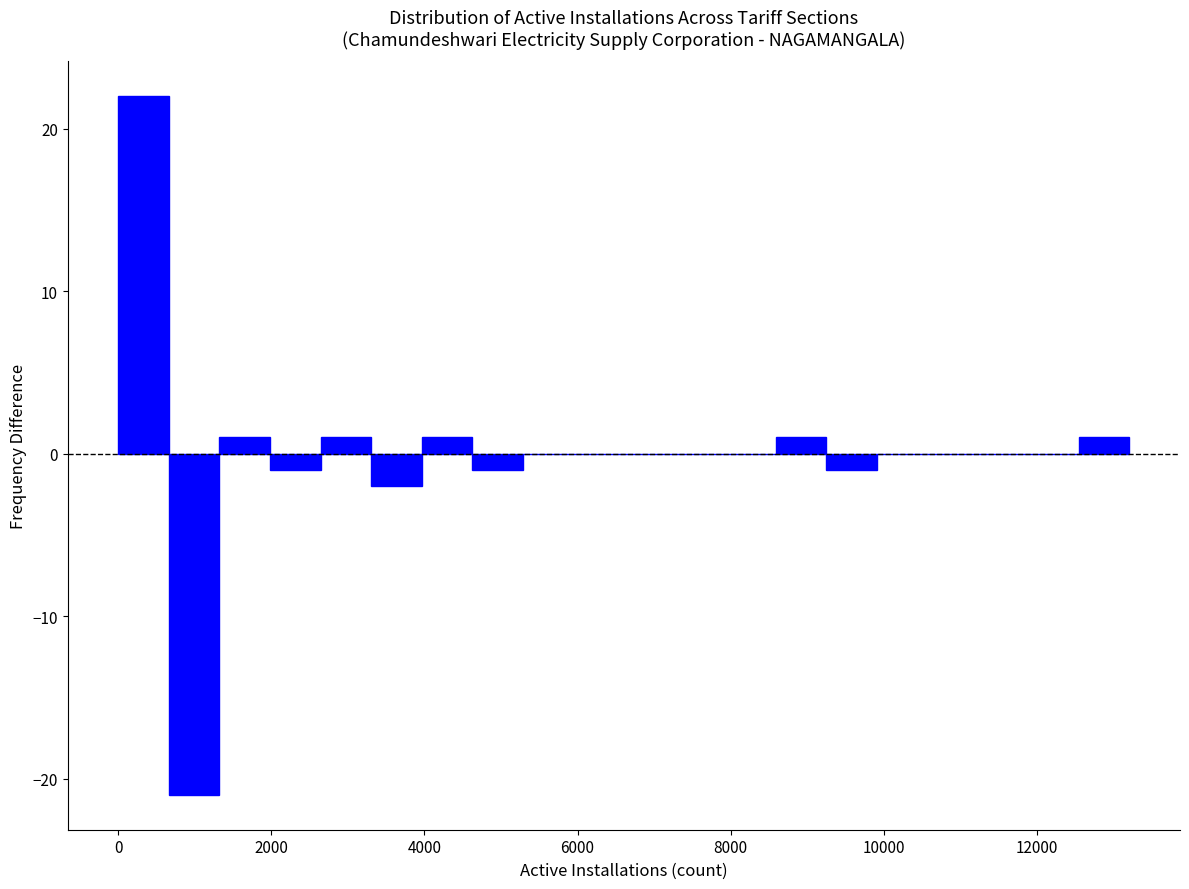

Around what value on the x-axis is the tallest bar? Give the approximate position of its centre, as read against the axis.

400